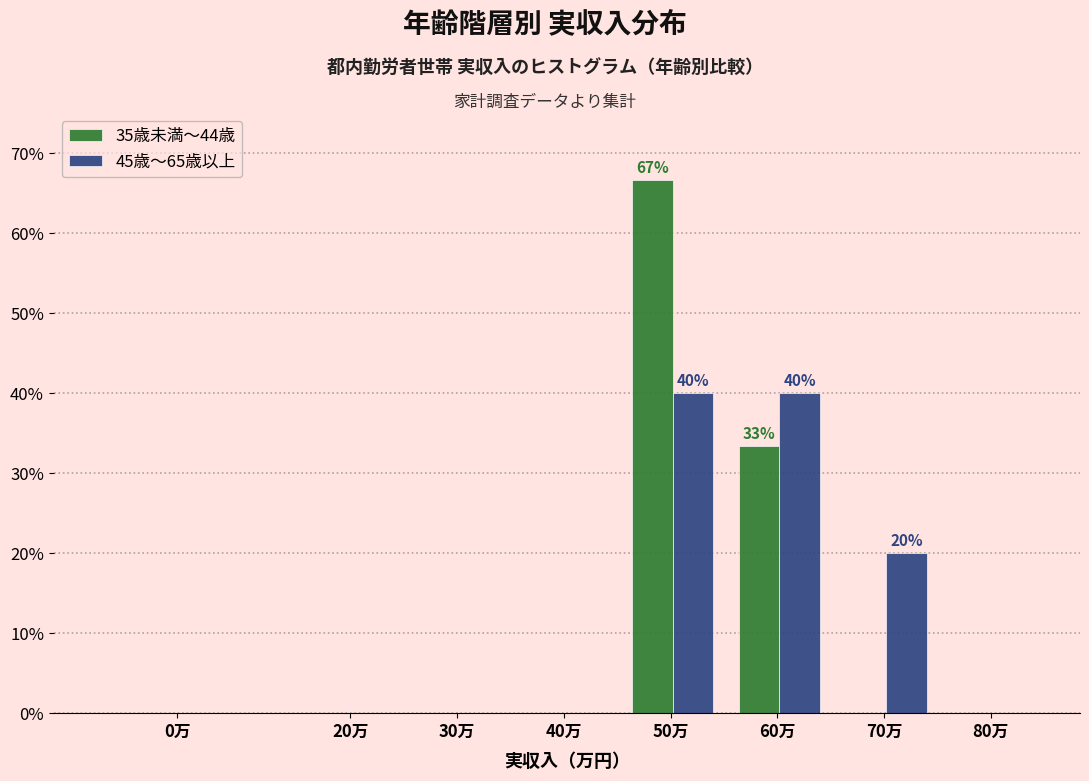

Reading left to right, transcribe all the data shown in this chart.

35歳未満～44歳: 0万=0.0	20万=0.0	30万=0.0	40万=0.0	50万=66.7	60万=33.3	70万=0.0	80万=0.0
45歳～65歳以上: 0万=0.0	20万=0.0	30万=0.0	40万=0.0	50万=40.0	60万=40.0	70万=20.0	80万=0.0